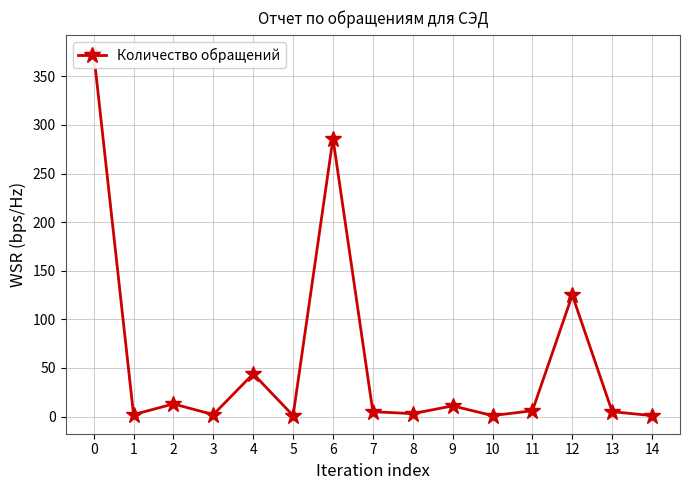

What is the average value?

59